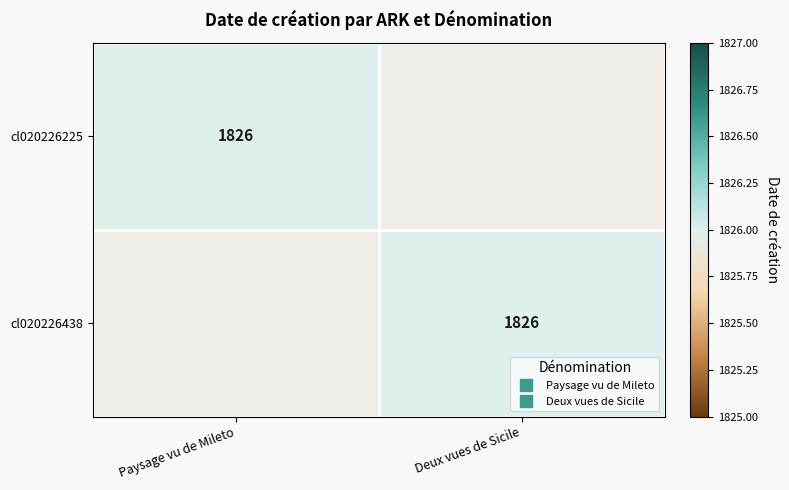

Rank the series at Deux vues de Sicile from highest to lowest value.

cl020226438, cl020226225